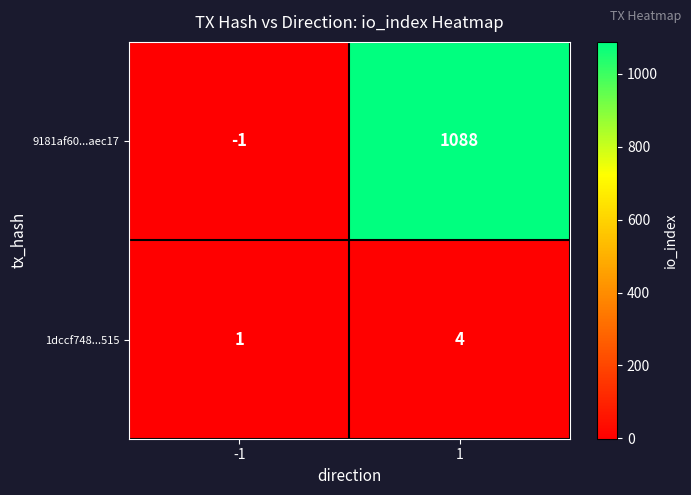

Reading right to left, transcribe all the data shown in this chart.

9181af60...aec17: 1088	-1
1dccf748...515: 4	1